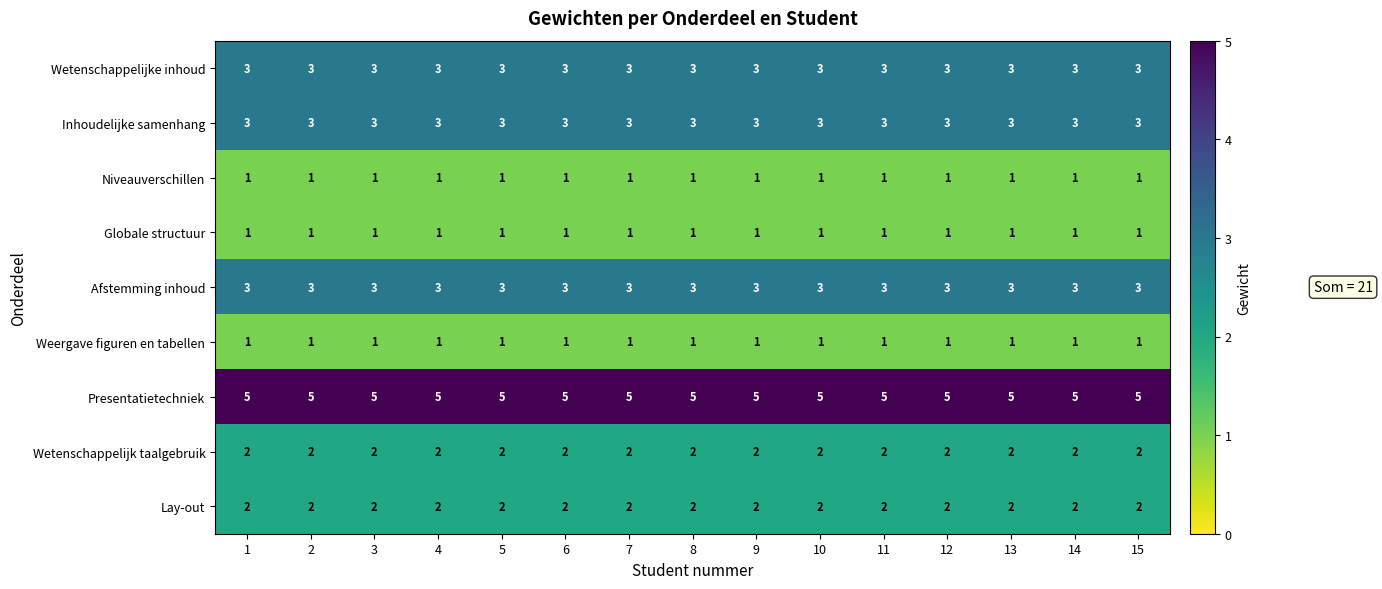

What is the difference between the highest and lowest values at 14?

4